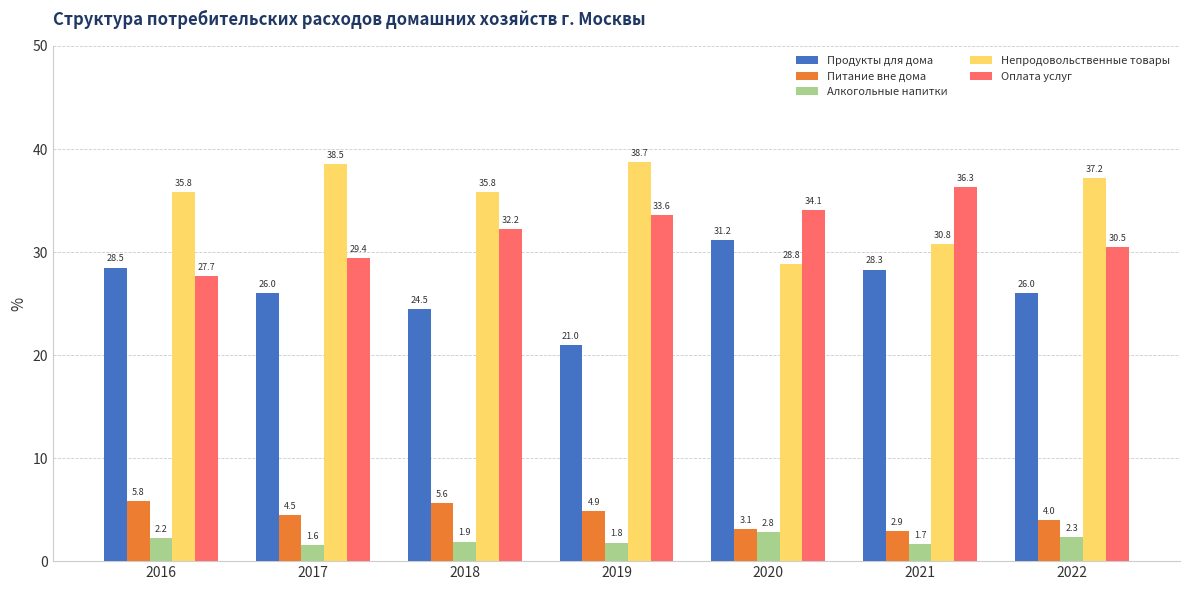

What is the average value of the Алкогольные напитки series?

2.0